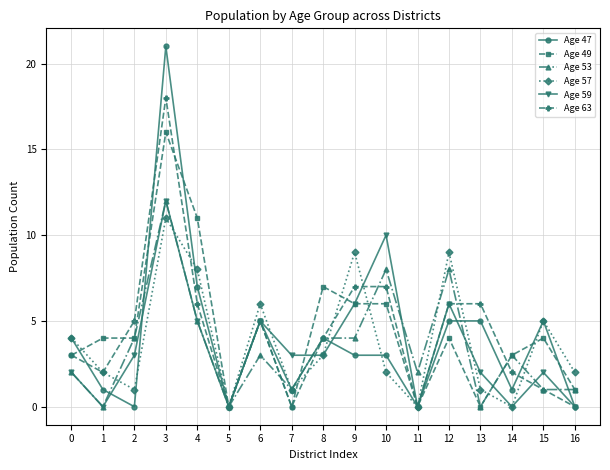

What is the maximum value for Age 49?

16